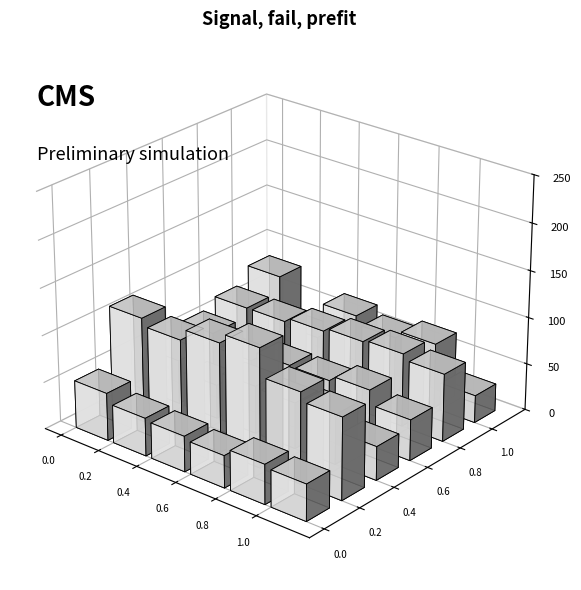

How many bars are there in total?

36